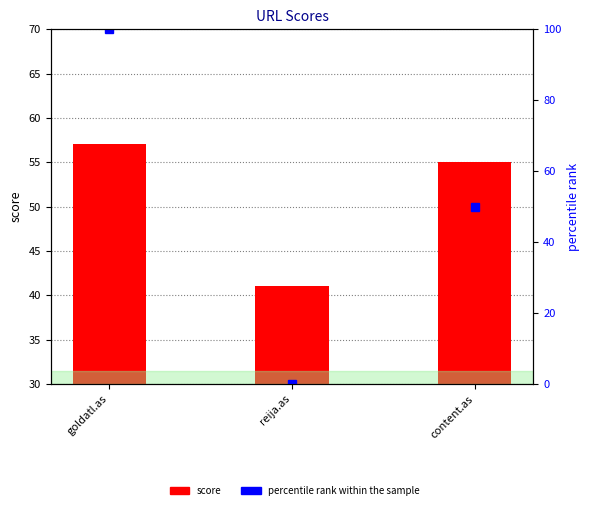

Rank the categories by score value from lowest to highest.

reija.as, content.as, goldatl.as